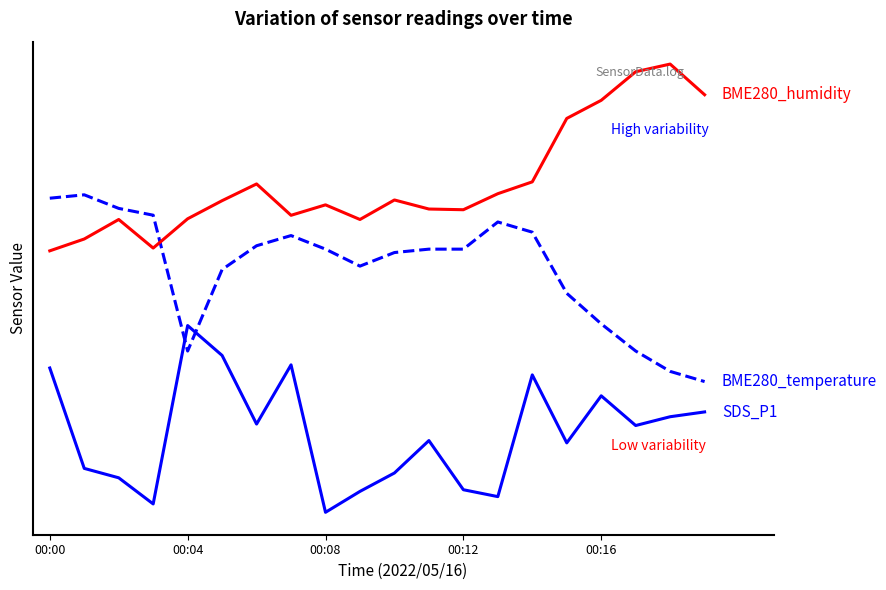

Is this an area chart (filled region under the line)?

No